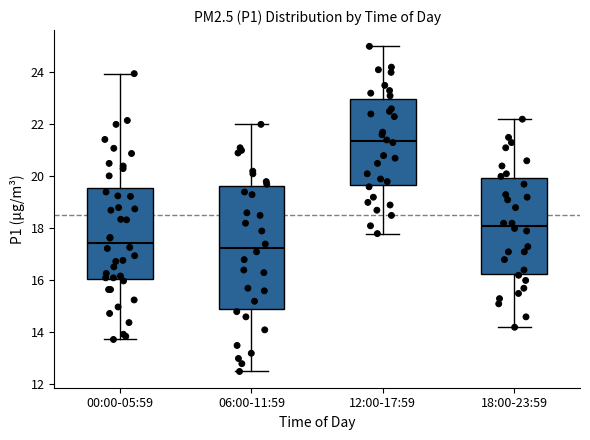

Reading left to right, read every box against the y-axis: the position of its median line, the range the box covers, and the ends of its whiskers. The values are not printed on the chart, so give them approximately, as read against the axis.

00:00-05:59: median 17.4, box 16.0 to 19.6, whiskers 13.8 to 24.0
06:00-11:59: median 17.2, box 15.0 to 19.6, whiskers 12.6 to 22.0
12:00-17:59: median 21.4, box 19.6 to 23.0, whiskers 17.8 to 25.0
18:00-23:59: median 18.2, box 16.2 to 20.0, whiskers 14.2 to 22.2